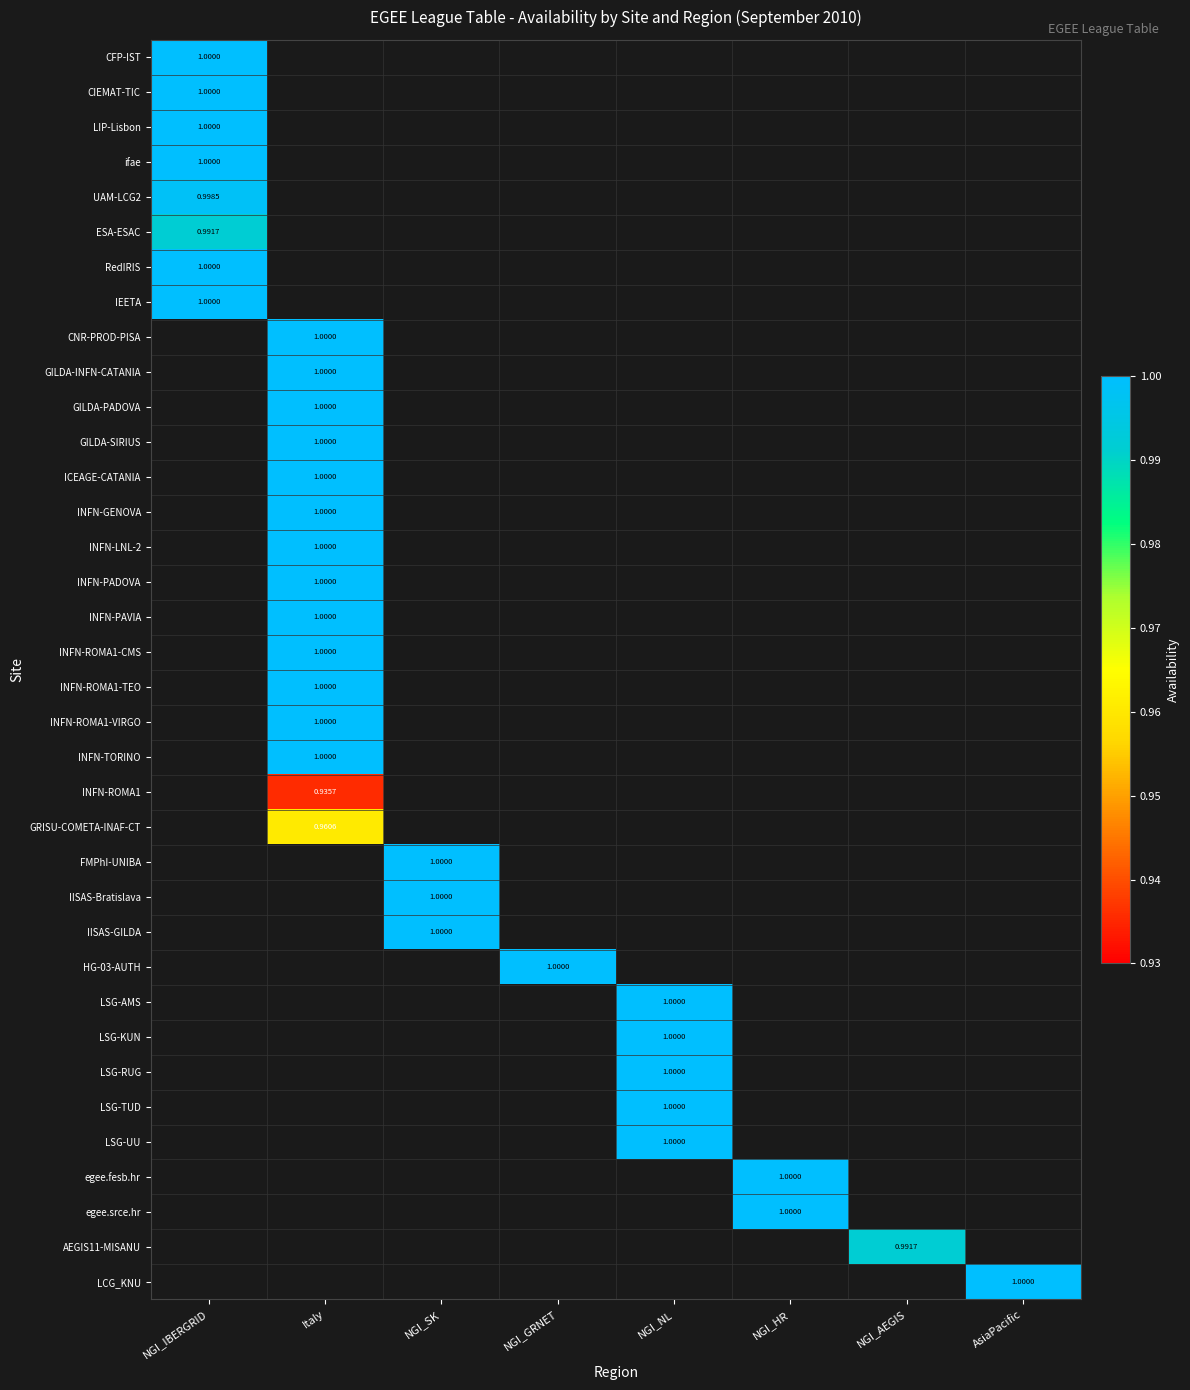

The INFN-ROMA1-TEO series shows -0.4 at AsiaPacific. True or false?

False